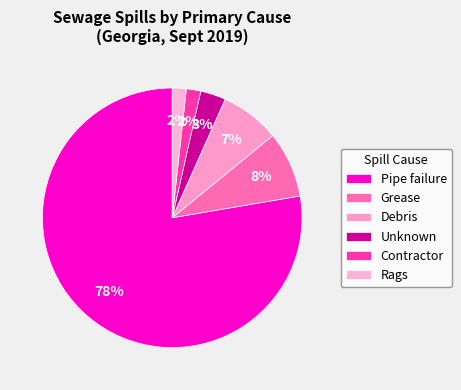

Is there a majority slice in this chart?

Yes